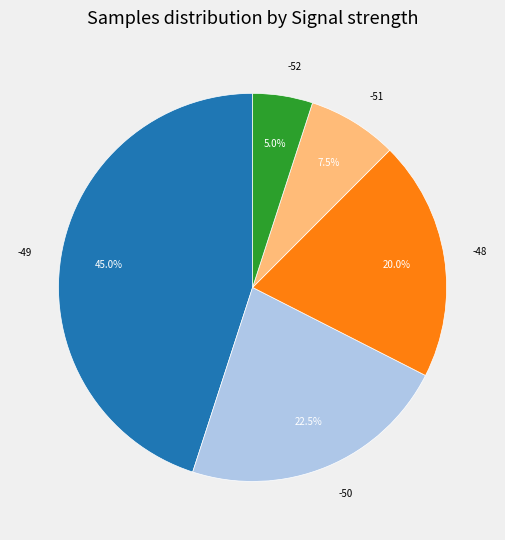

Does -49 represent more than half of the total?

No